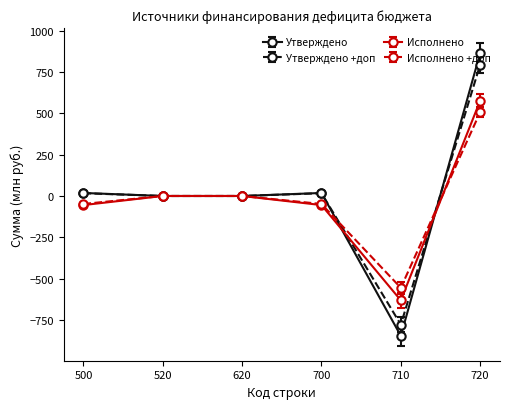

Where is the first local minimum for Исполнено?

710